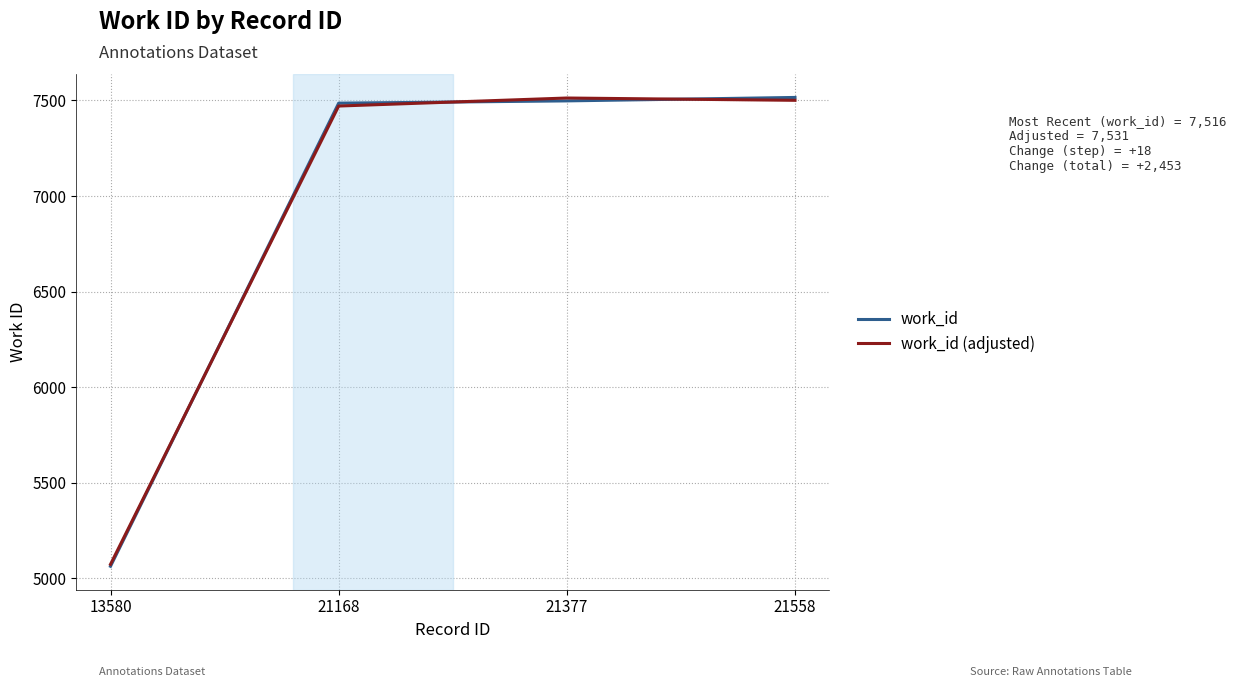

The work_id (adjusted) series shows 7501.0 at 21558. True or false?

True